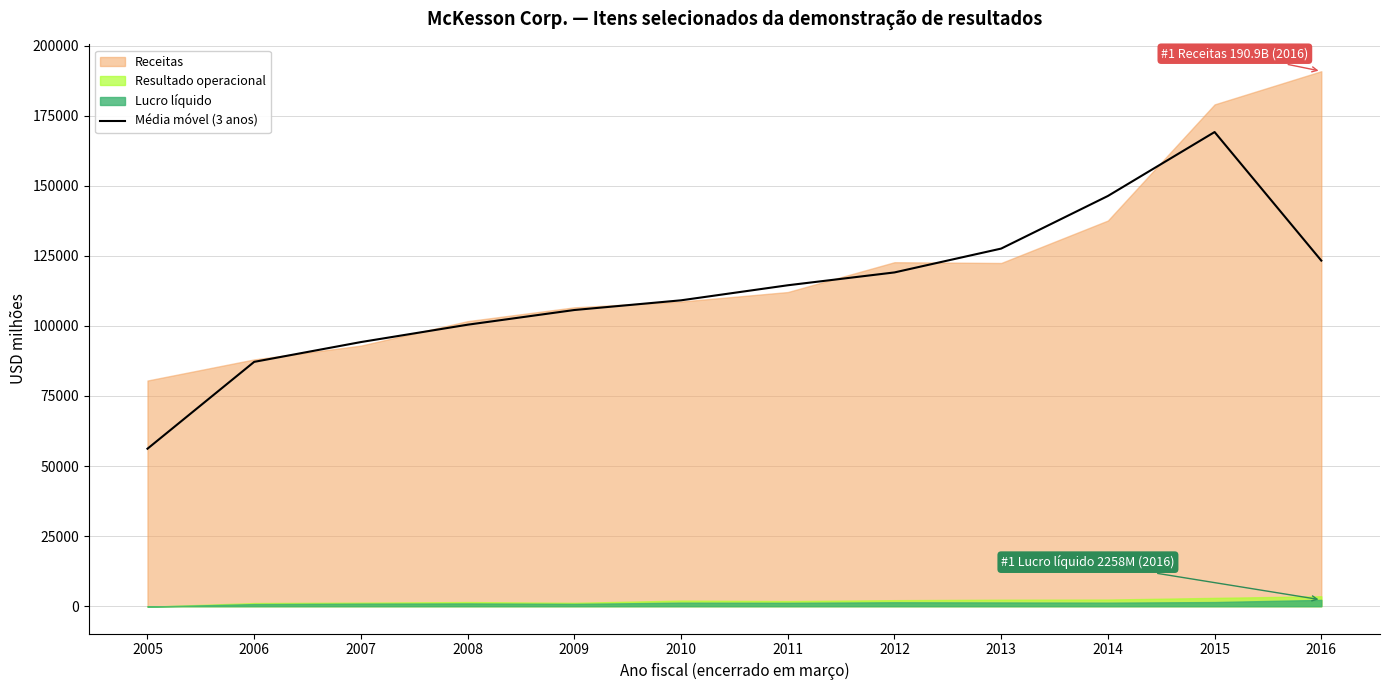

The value of Média móvel (3 anos) at 2012 is 203328.5. True or false?

False